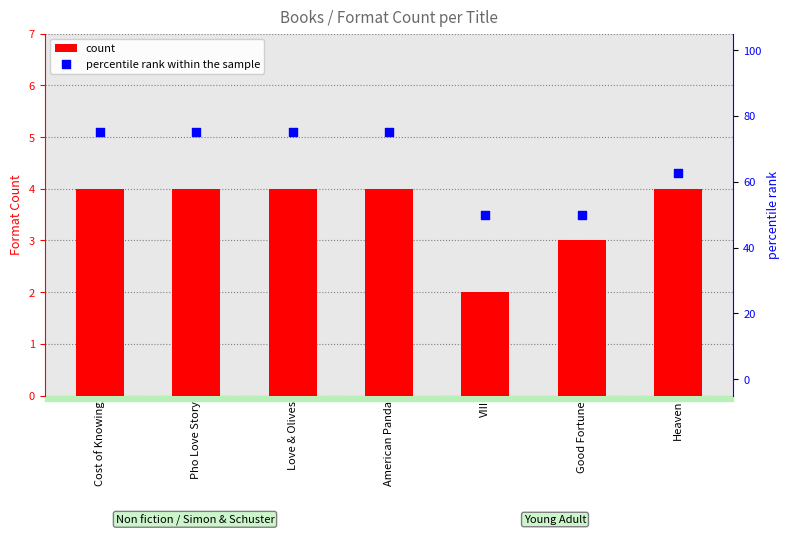

Which series has the widest spread of Y values?

percentile rank within the sample